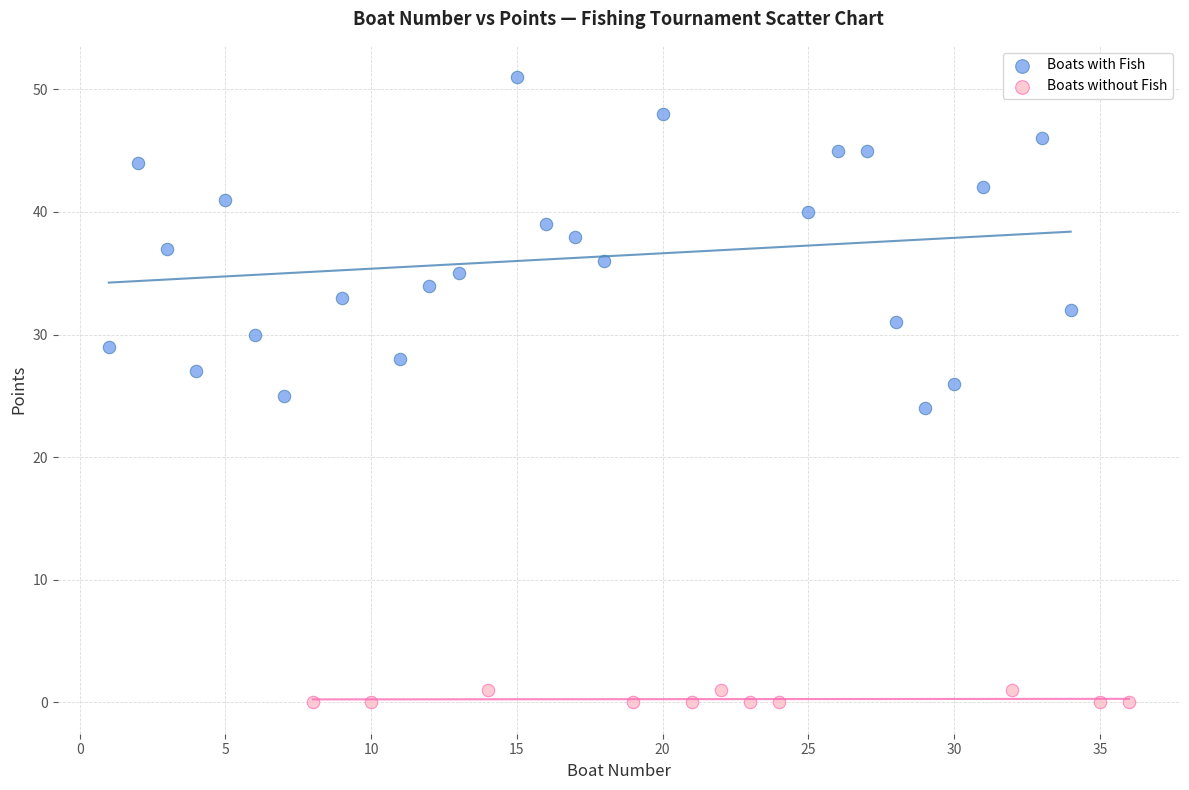

Which series reaches the minimum Y coordinate?

Boats without Fish